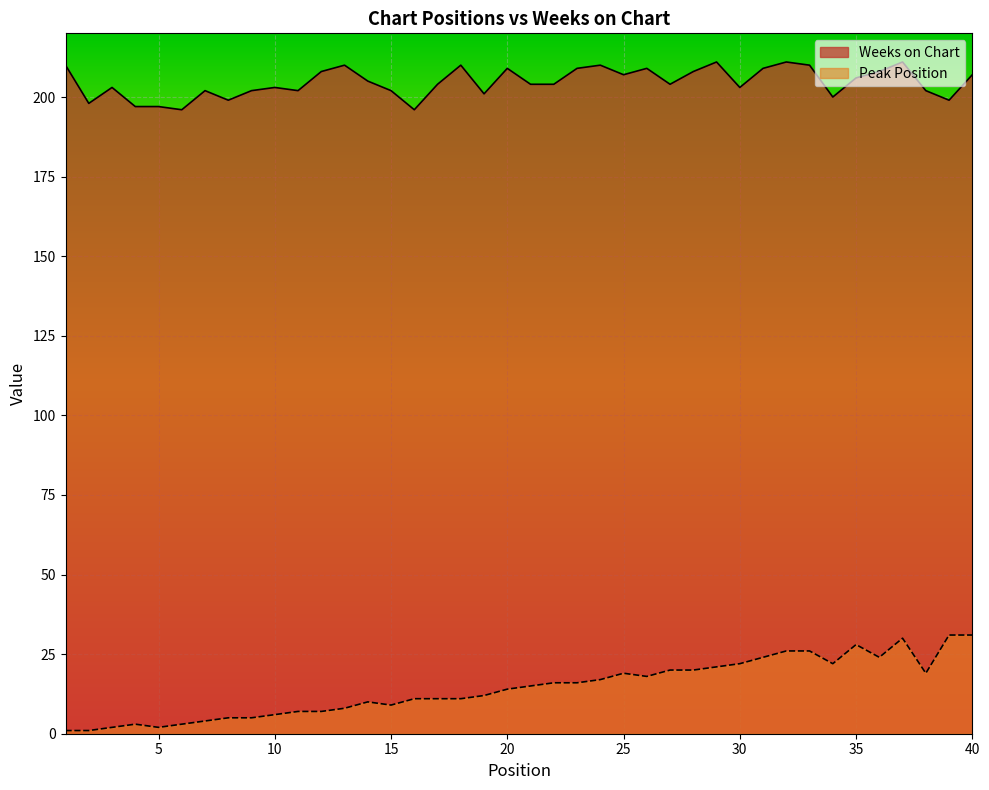

What is the sum of all Weeks on Chart values?

8186